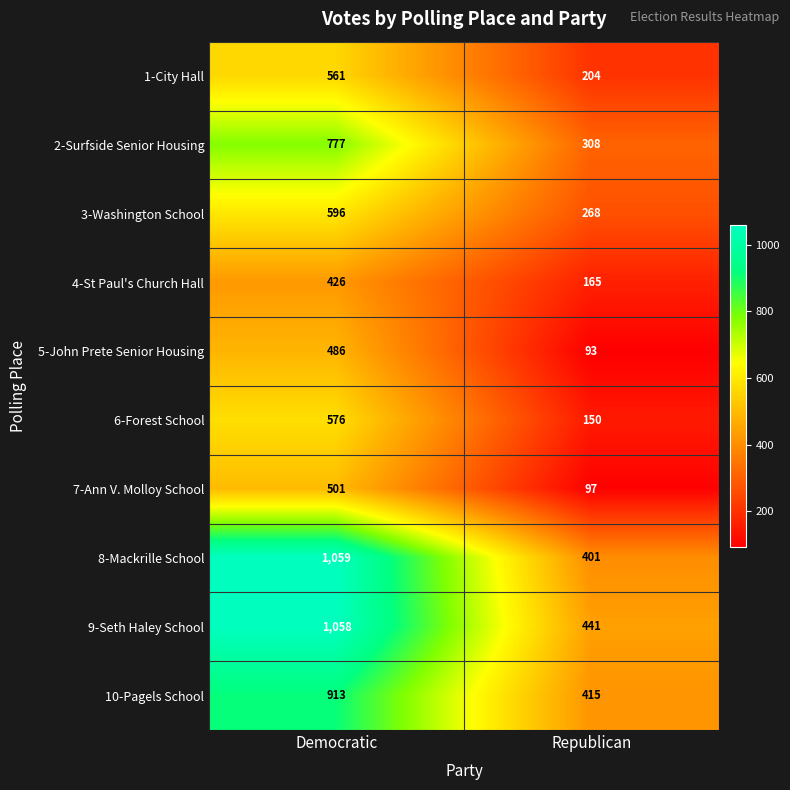

How many data points does each series have?

2